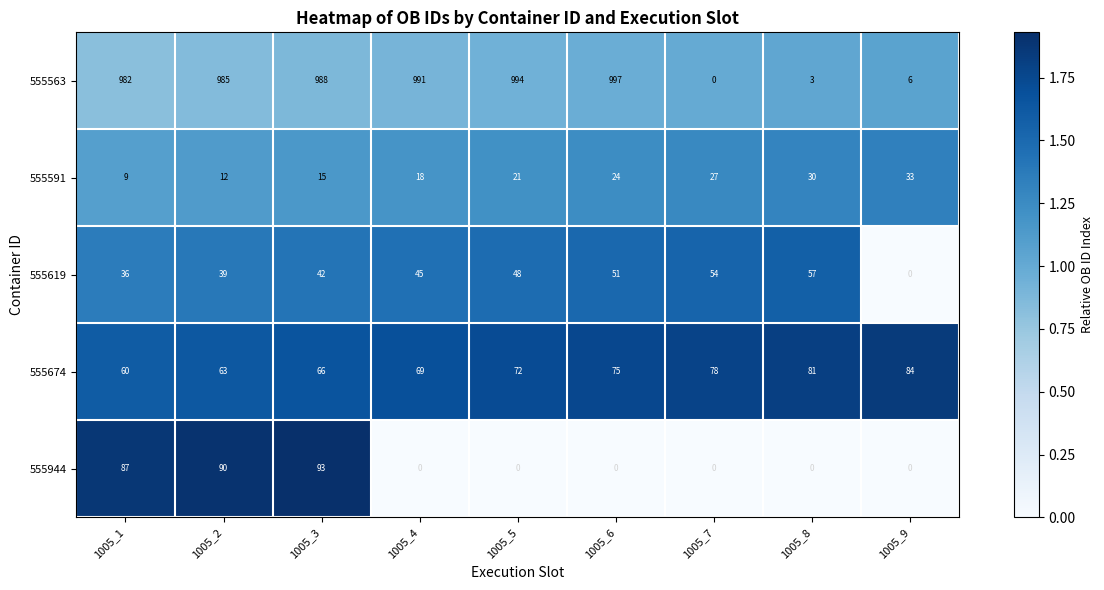

True or false: 555563 has a value of 997 at 1005_6.

True